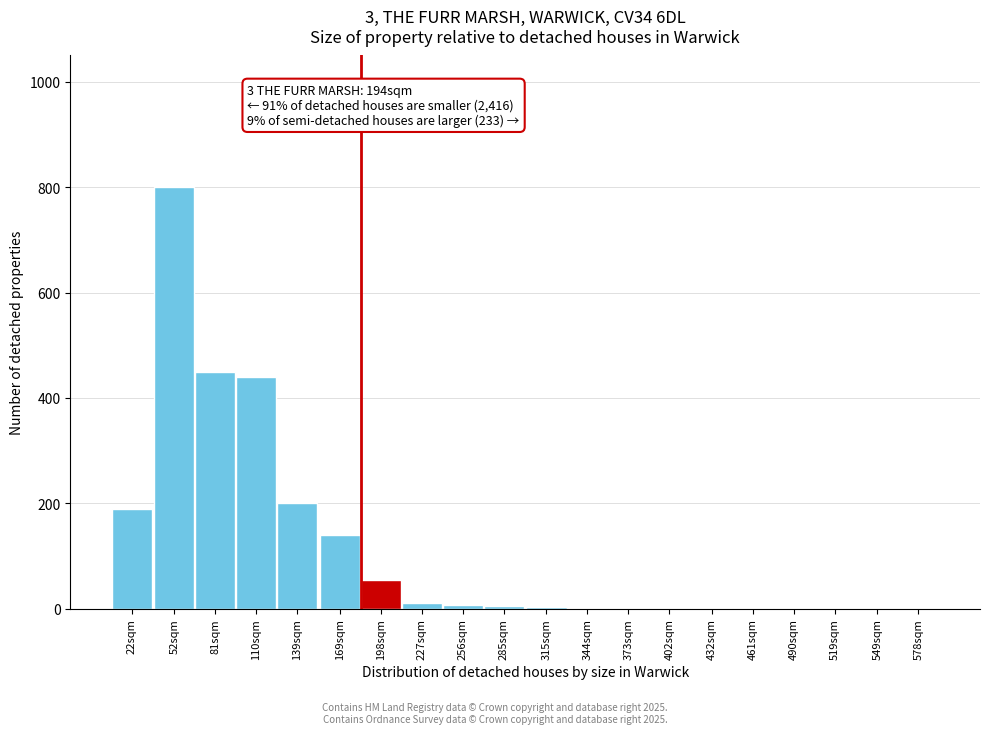

The chart shows a value of 3 at 315sqm. True or false?

True